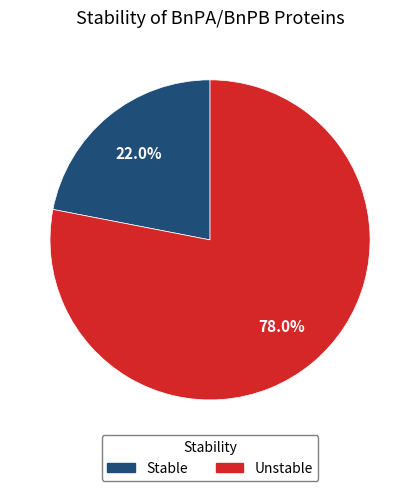

Is Unstable the majority of the pie?

Yes